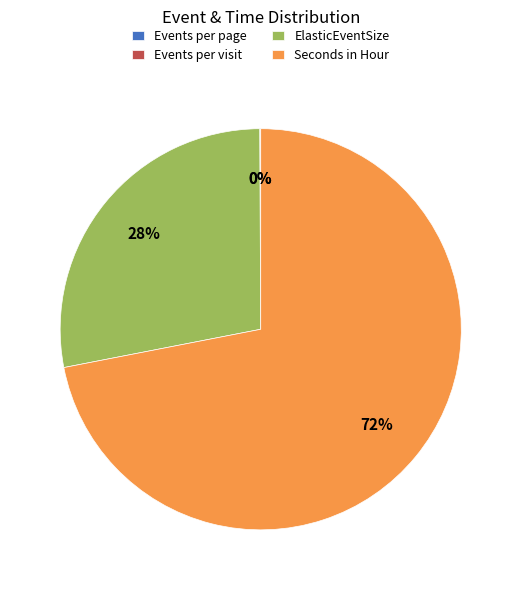

What is the largest slice in the pie chart?

Seconds in Hour